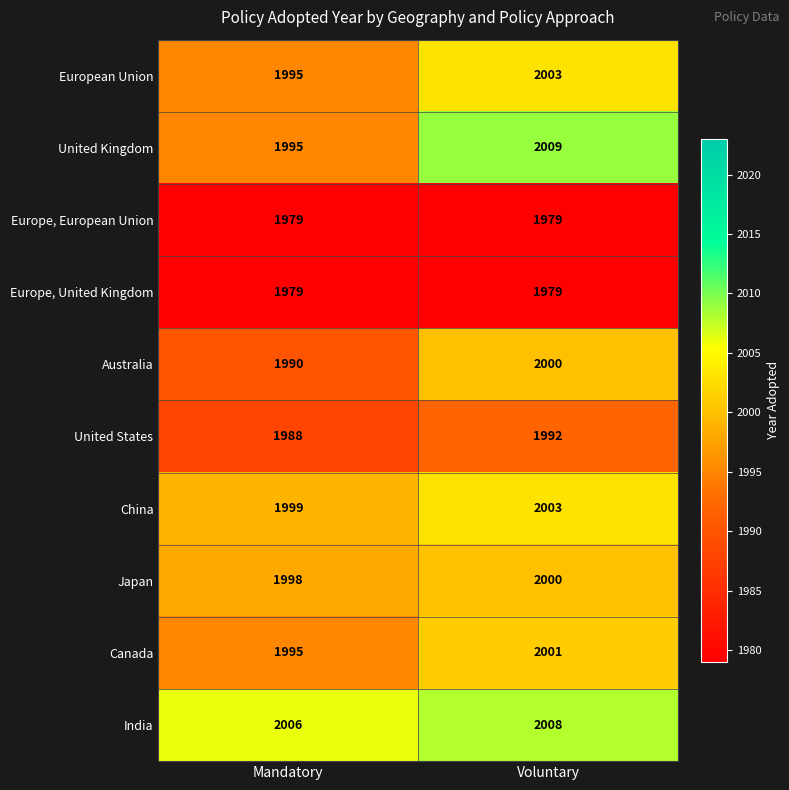

How many categories are shown in the chart?

2